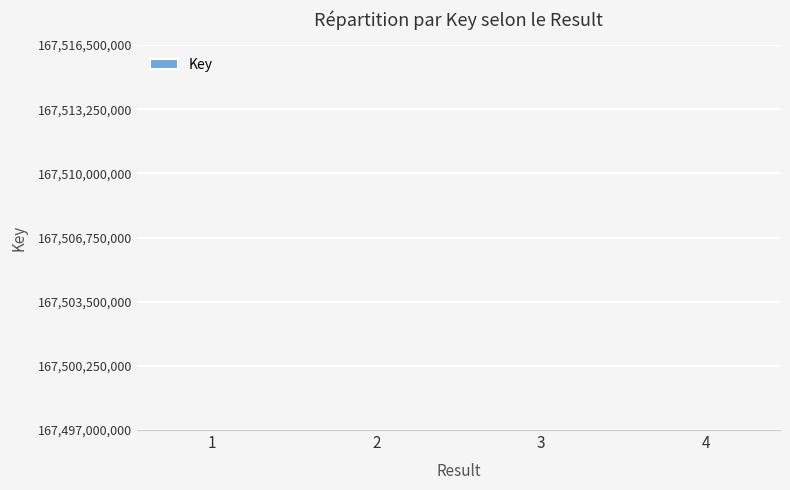

What is the average value?

167505478